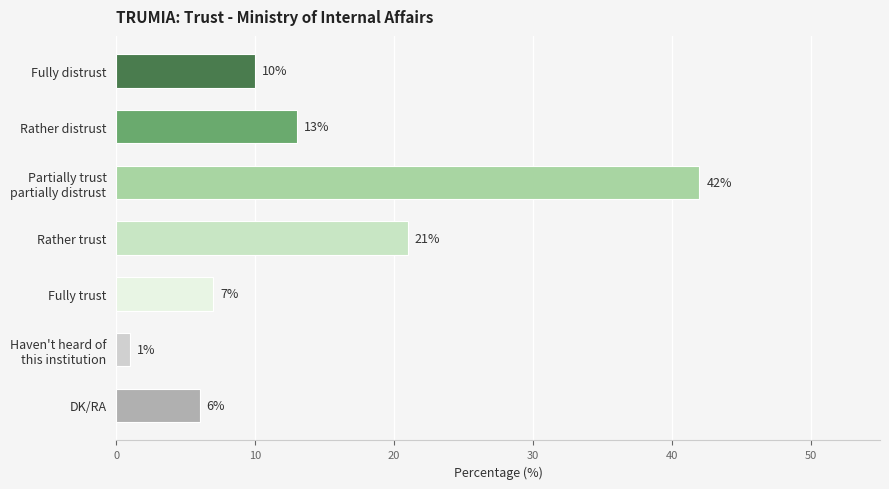

Reading bottom to top, extract all data points from this chart.

6	1	7	21	42	13	10